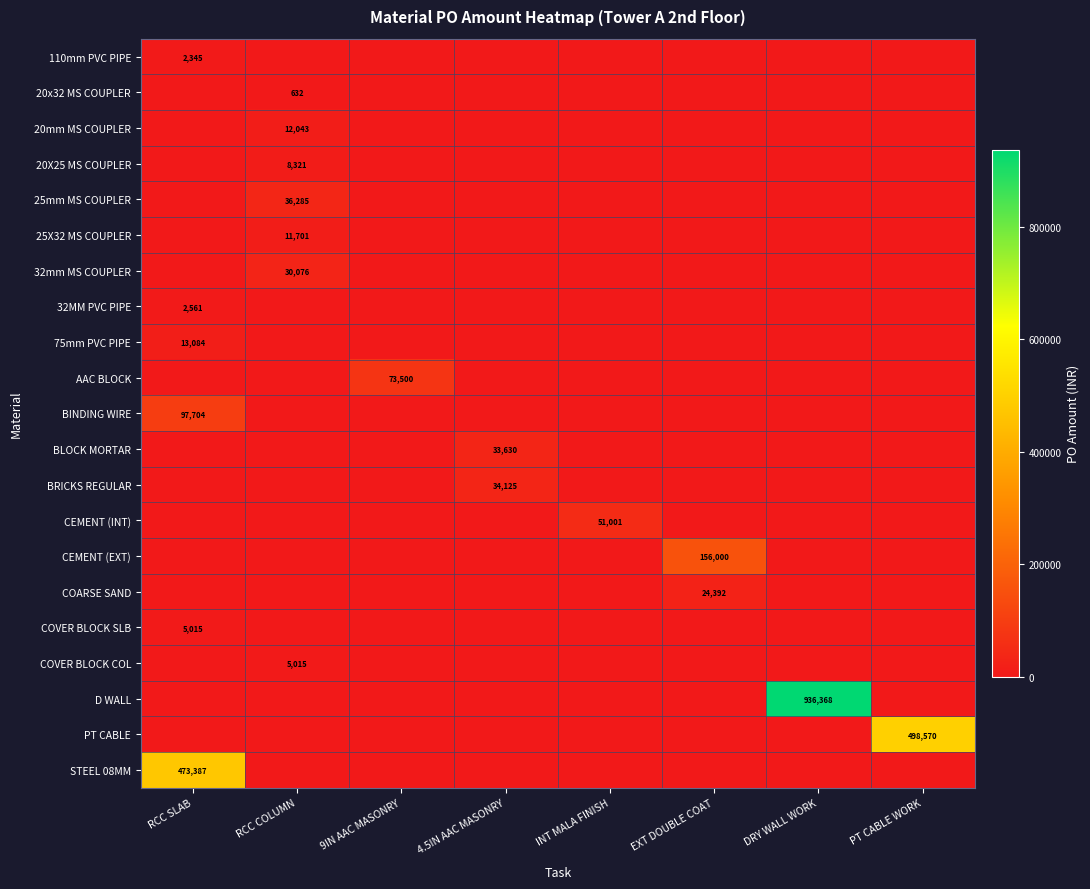

The 25mm MS COUPLER series shows 36285 at RCC COLUMN. True or false?

True